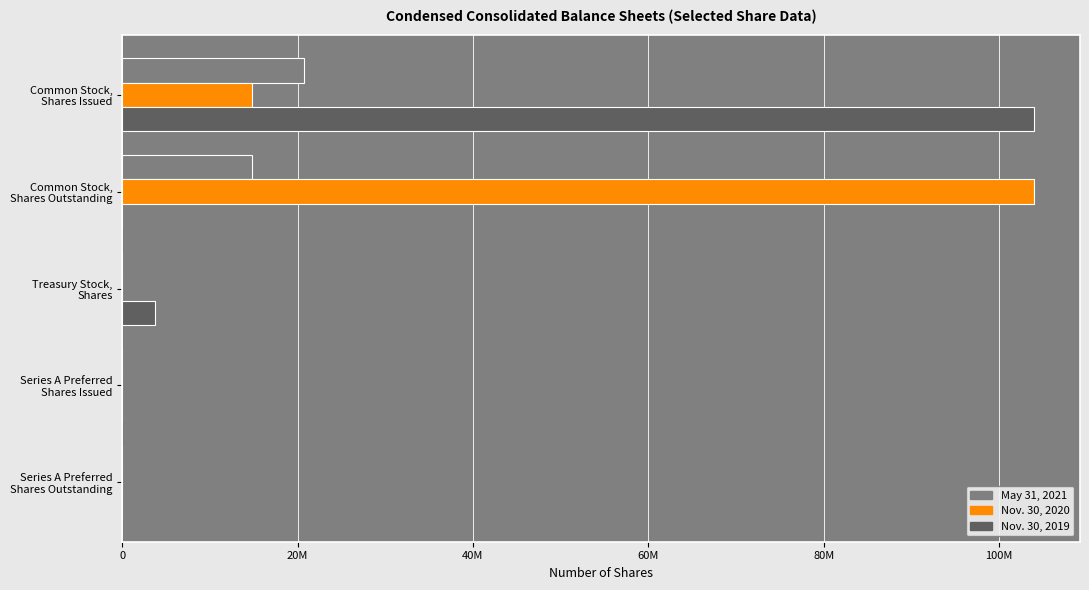

Reading left to right, what are all the values shown in this chart?

May 31, 2021: 20693521	14852023	0	0	0
Nov. 30, 2020: 14852023	104021836	0	1391	1391
Nov. 30, 2019: 104021836	0	3699999	0	0